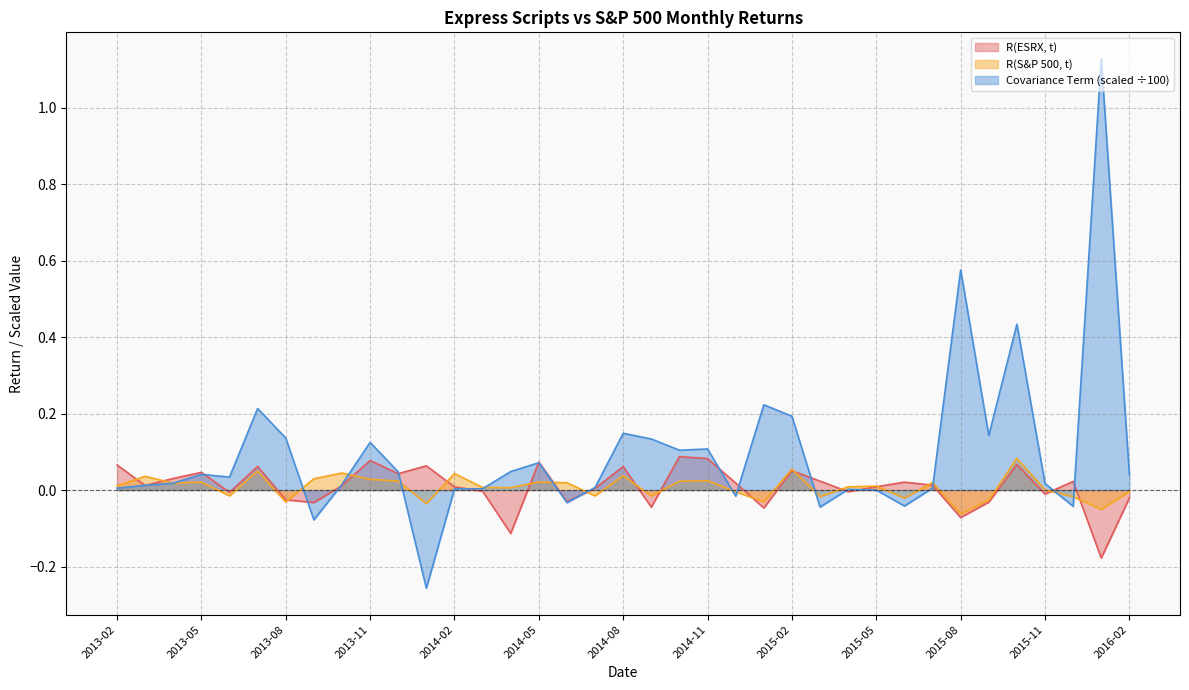

The value of Covariance Term at 2013-03 is 0.0. True or false?

False